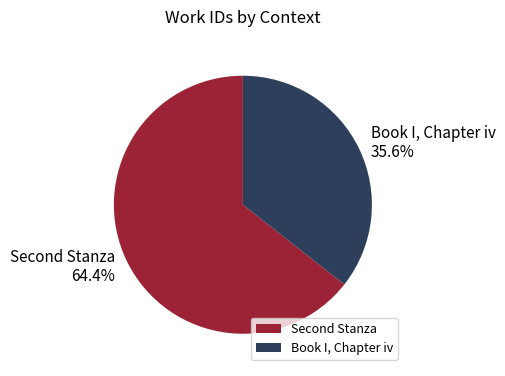

What is the largest slice in the pie chart?

Second Stanza